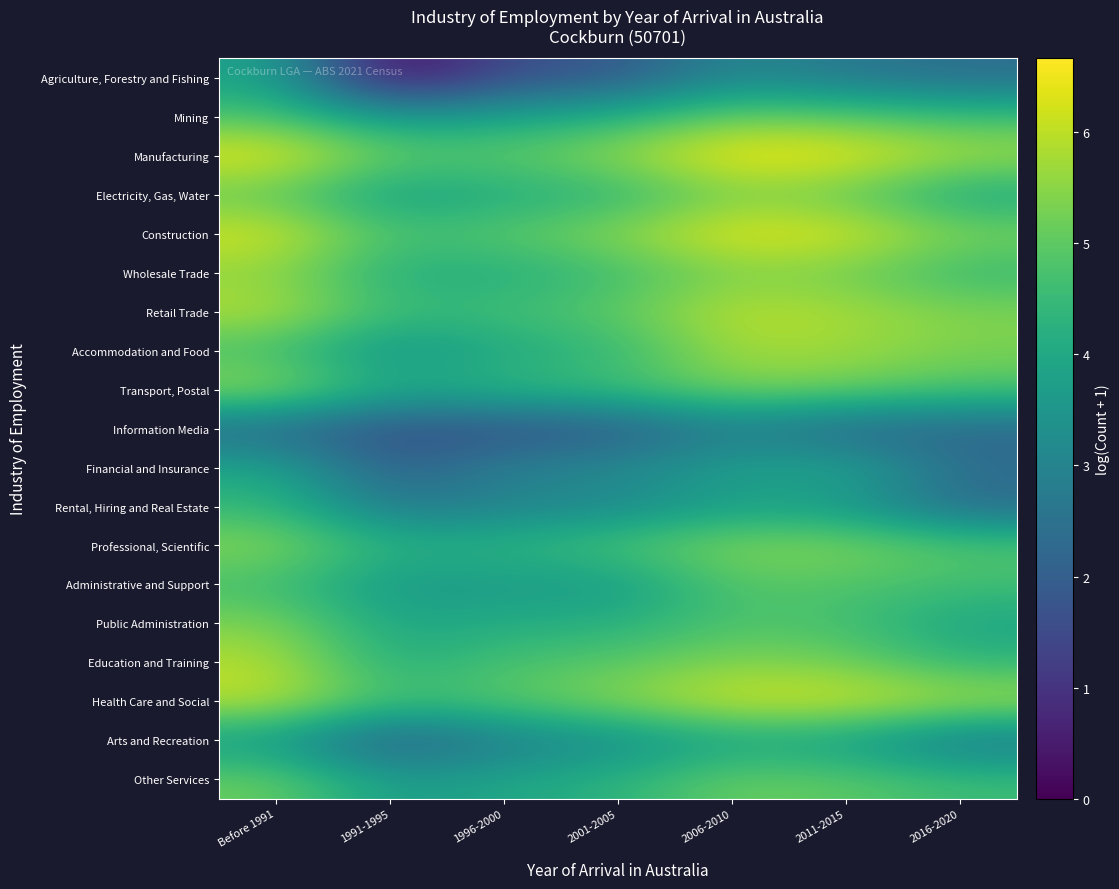

Reading left to right, list all the values displayed in this chart.

Agriculture, Forestry and Fishing: Before 1991=3.9	1991-1995=0.0	1996-2000=1.6	2001-2005=1.8	2006-2010=3.1	2011-2015=2.6	2016-2020=2.4
Mining: Before 1991=4.8	1991-1995=3.6	1996-2000=3.9	2001-2005=4.2	2006-2010=5.2	2011-2015=5.0	2016-2020=4.6
Manufacturing: Before 1991=6.5	1991-1995=5.1	1996-2000=5.0	2001-2005=5.6	2006-2010=6.7	2011-2015=6.5	2016-2020=5.8
Electricity, Gas, Water: Before 1991=5.0	1991-1995=3.7	1996-2000=4.1	2001-2005=4.3	2006-2010=5.3	2011-2015=5.0	2016-2020=3.9
Construction: Before 1991=6.3	1991-1995=4.7	1996-2000=5.0	2001-2005=5.5	2006-2010=6.5	2011-2015=6.3	2016-2020=5.4
Wholesale Trade: Before 1991=5.5	1991-1995=4.1	1996-2000=4.1	2001-2005=4.6	2006-2010=5.4	2011-2015=5.2	2016-2020=4.4
Retail Trade: Before 1991=6.0	1991-1995=4.6	1996-2000=4.6	2001-2005=5.0	2006-2010=6.0	2011-2015=5.8	2016-2020=5.4
Accommodation and Food: Before 1991=4.6	1991-1995=3.3	1996-2000=4.0	2001-2005=4.4	2006-2010=5.8	2011-2015=5.7	2016-2020=5.3
Transport, Postal: Before 1991=5.7	1991-1995=4.0	1996-2000=4.4	2001-2005=4.7	2006-2010=5.3	2011-2015=5.2	2016-2020=4.8
Information Media: Before 1991=2.2	1991-1995=1.6	1996-2000=1.6	2001-2005=1.8	2006-2010=2.8	2011-2015=2.1	2016-2020=2.2
Financial and Insurance: Before 1991=4.0	1991-1995=1.9	1996-2000=2.9	2001-2005=3.2	2006-2010=3.8	2011-2015=4.0	2016-2020=2.4
Rental, Hiring and Real Estate: Before 1991=4.4	1991-1995=2.6	1996-2000=3.0	2001-2005=3.1	2006-2010=3.8	2011-2015=3.6	2016-2020=2.3
Professional, Scientific: Before 1991=5.5	1991-1995=4.2	1996-2000=4.3	2001-2005=4.8	2006-2010=5.4	2011-2015=5.4	2016-2020=4.8
Administrative and Support: Before 1991=4.6	1991-1995=3.5	1996-2000=3.7	2001-2005=3.6	2006-2010=4.9	2011-2015=4.8	2016-2020=4.6
Public Administration: Before 1991=5.4	1991-1995=3.9	1996-2000=4.1	2001-2005=4.2	2006-2010=4.8	2011-2015=4.7	2016-2020=3.9
Education and Training: Before 1991=5.9	1991-1995=4.1	1996-2000=4.8	2001-2005=4.9	2006-2010=5.5	2011-2015=5.2	2016-2020=4.4
Health Care and Social: Before 1991=6.0	1991-1995=4.7	1996-2000=4.9	2001-2005=5.5	2006-2010=6.2	2011-2015=6.3	2016-2020=5.9
Arts and Recreation: Before 1991=3.6	1991-1995=1.8	1996-2000=2.8	2001-2005=3.2	2006-2010=3.9	2011-2015=3.7	2016-2020=2.6
Other Services: Before 1991=5.2	1991-1995=3.6	1996-2000=4.0	2001-2005=4.3	2006-2010=5.2	2011-2015=5.0	2016-2020=4.6